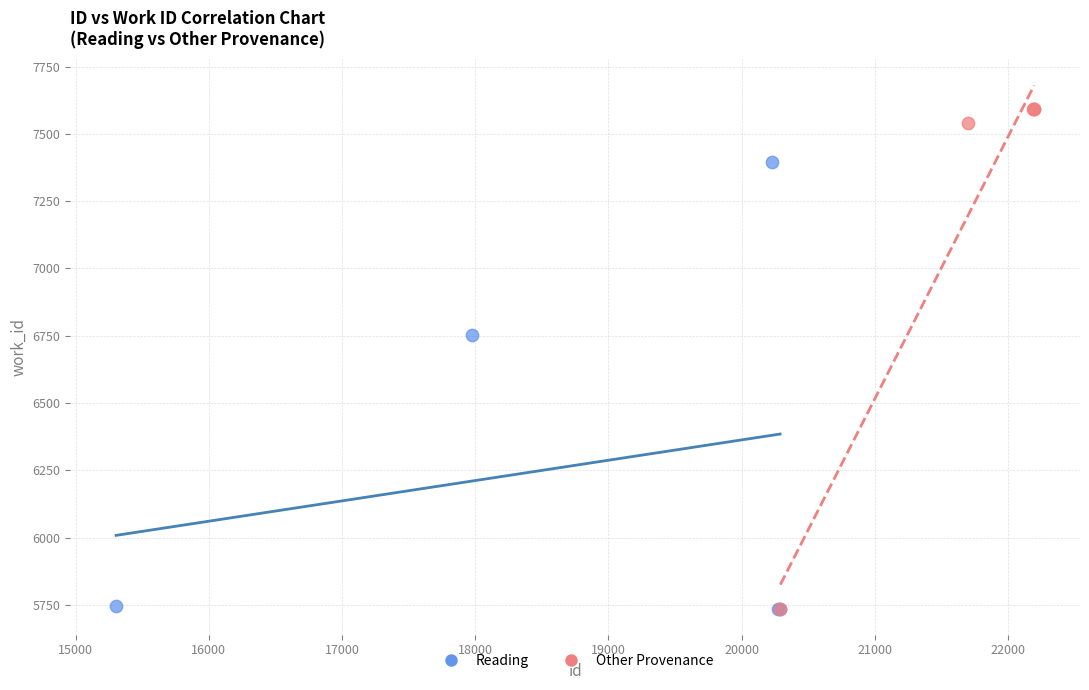

What are all the series names shown in the legend?

Reading, Other Provenance